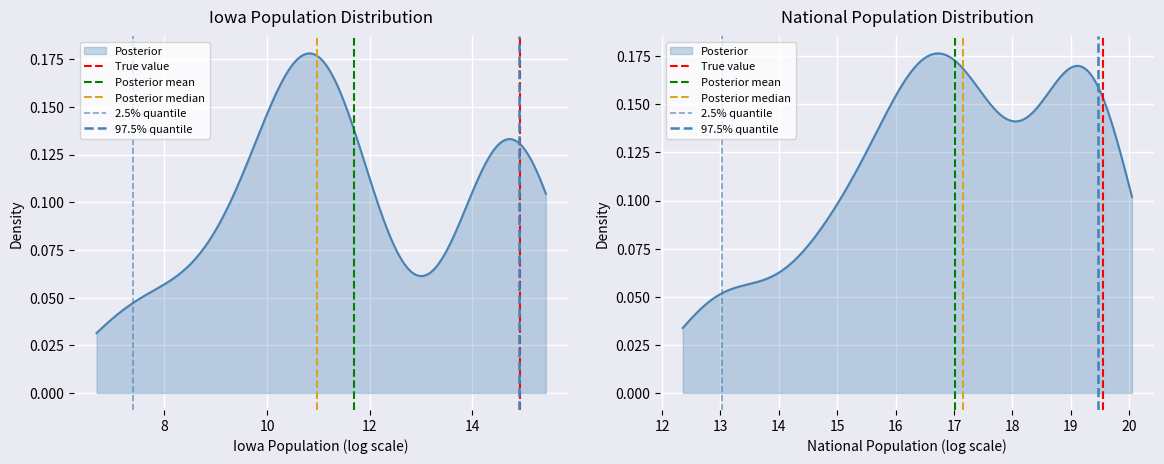

Does the chart display data point markers on the line(s)?

No